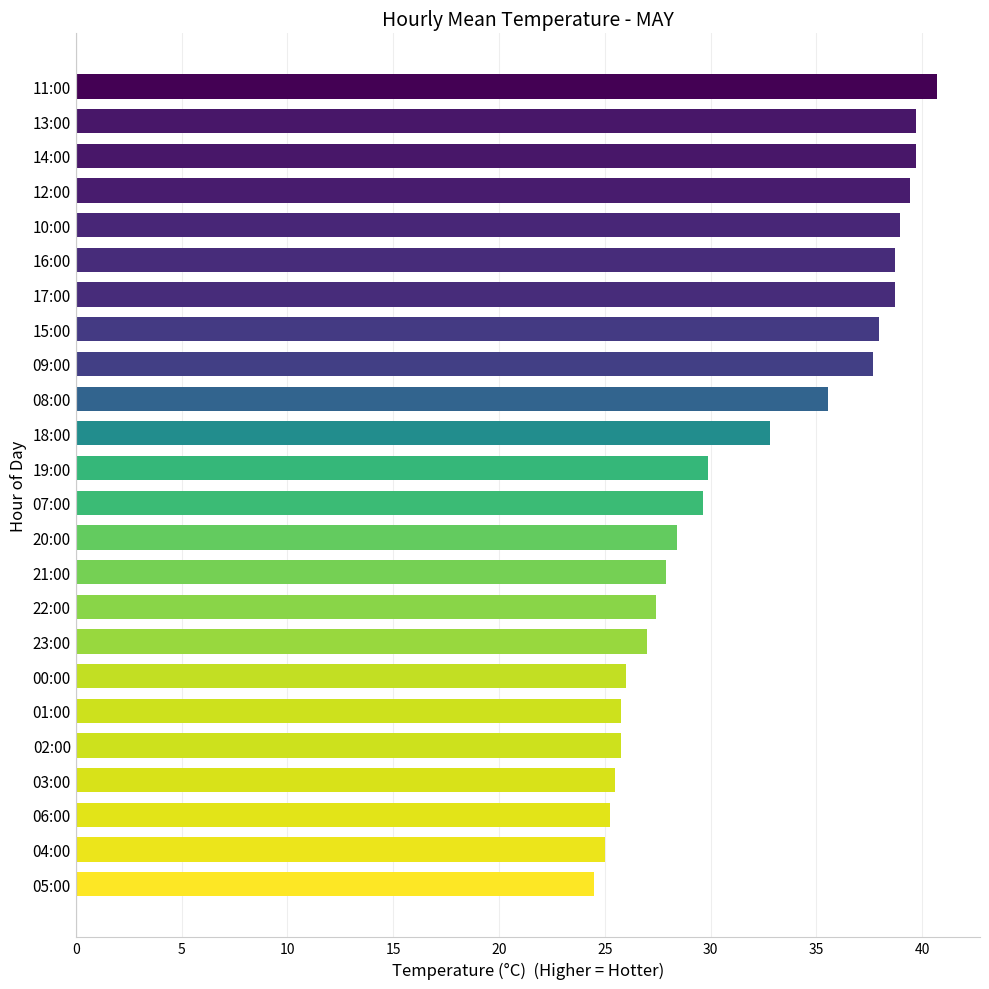

What is the ratio of the value at 08:00 to the value at 11:00?

0.9